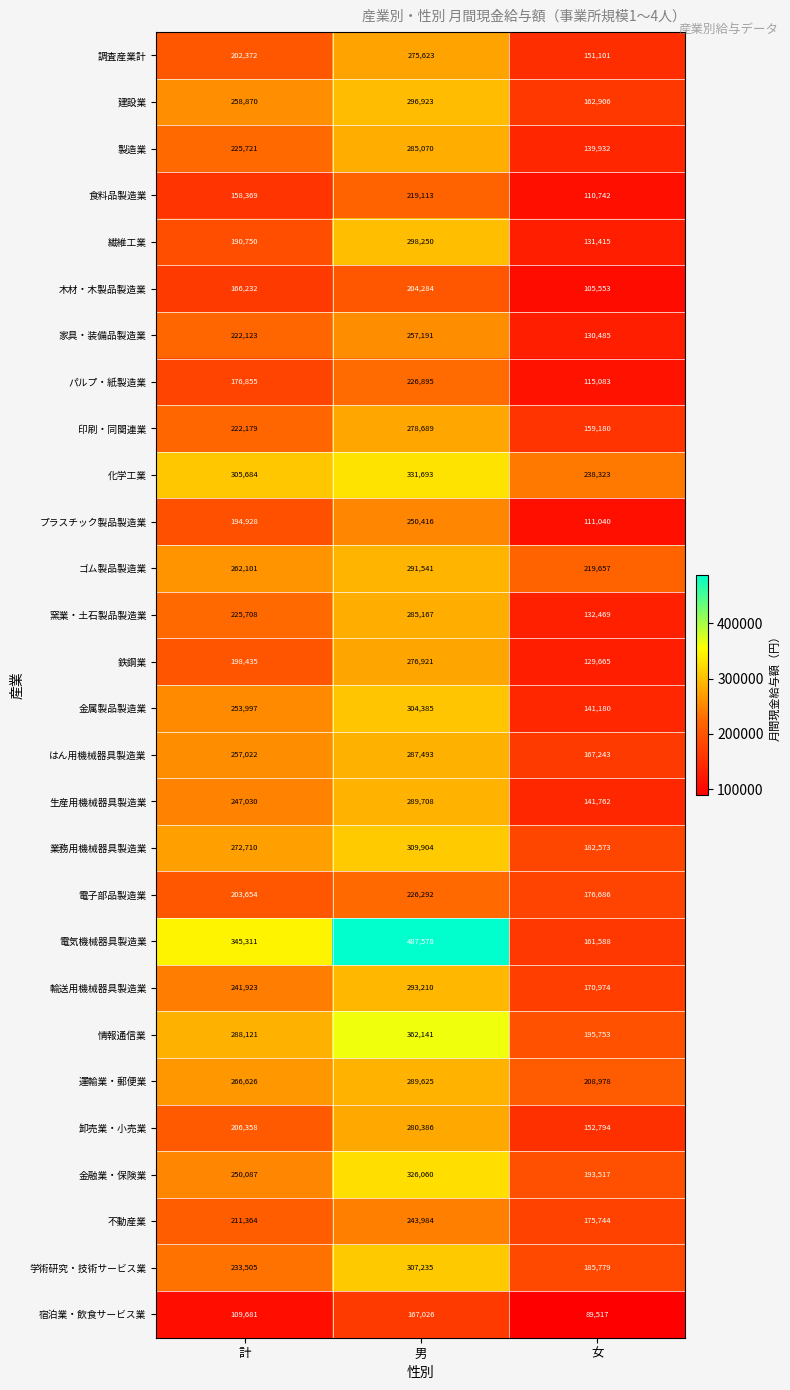

Between 男 and 女, which series saw the biggest shift?

電気機械器具製造業